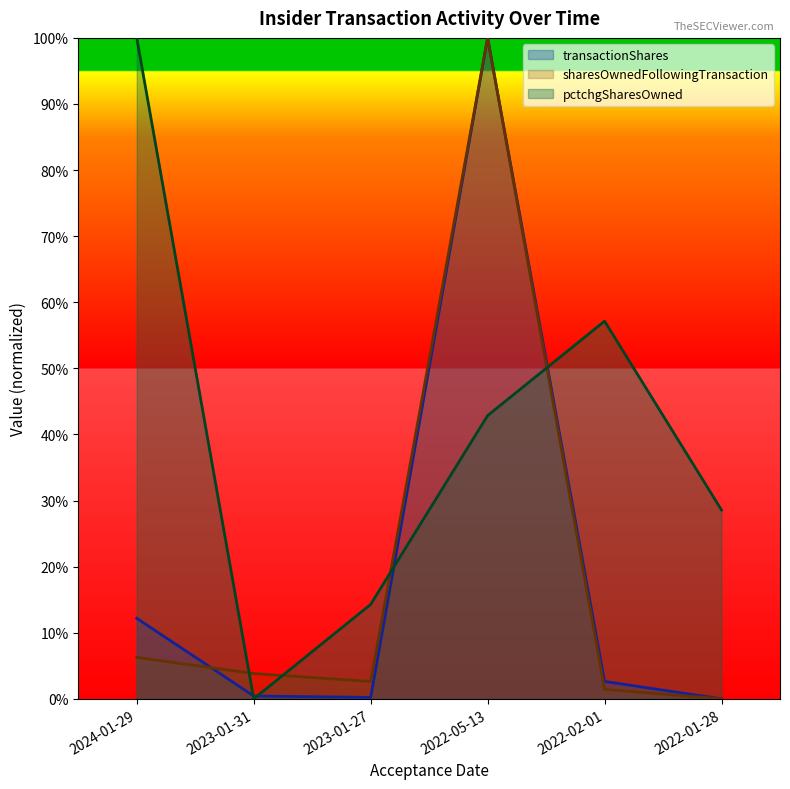

What is the difference between the maximum and second lowest values in the transactionShares series?

1.0